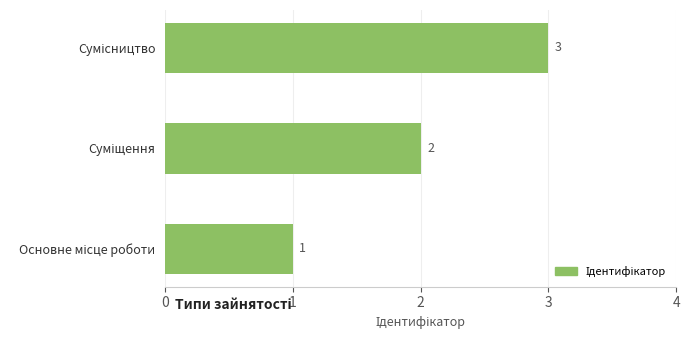

What is the smallest value displayed?

1